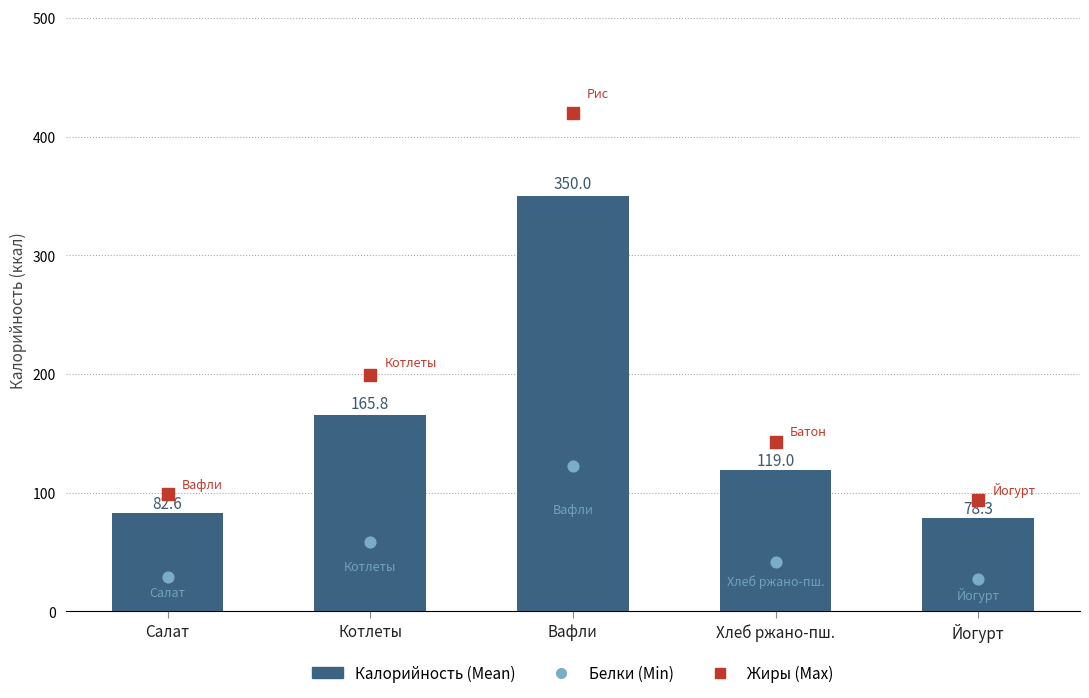

Which series reaches the maximum Y coordinate?

Жиры (Max)